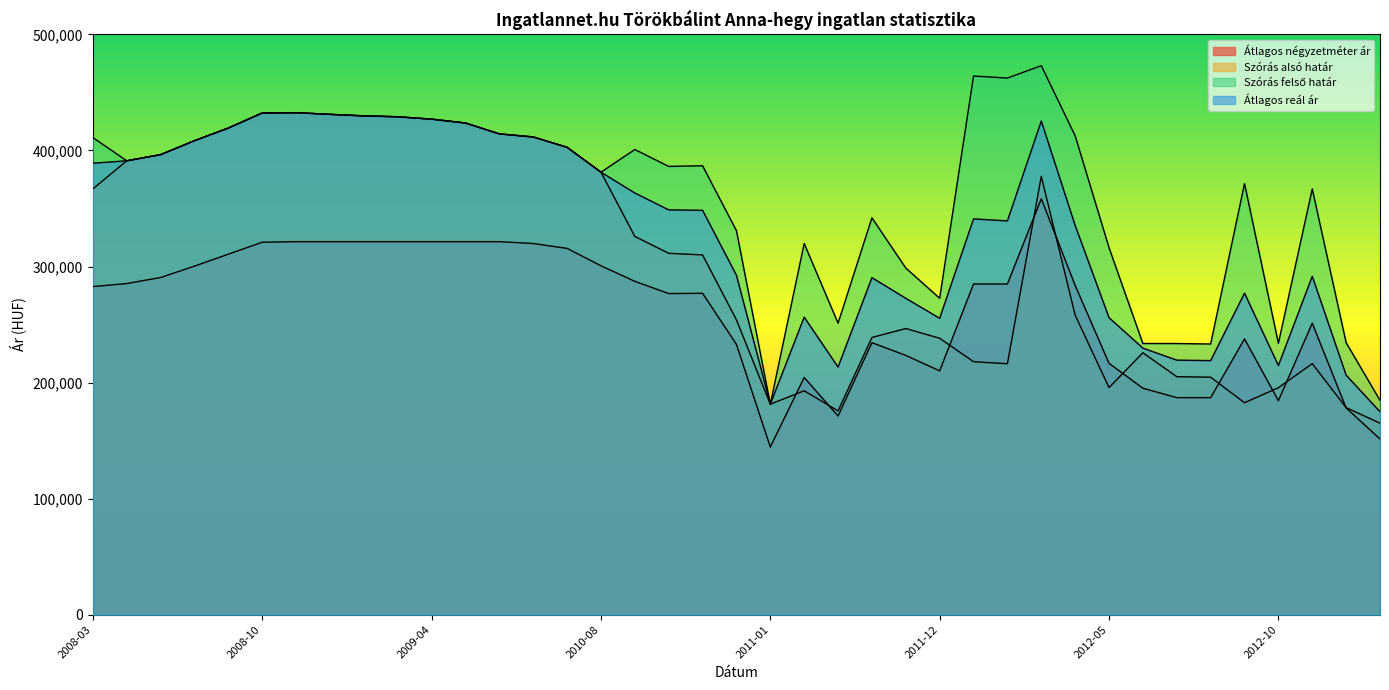

What are all the series names shown in the legend?

Átlagos négyzetméter ár, Szórás alsó határ, Szórás felső határ, Átlagos reál ár